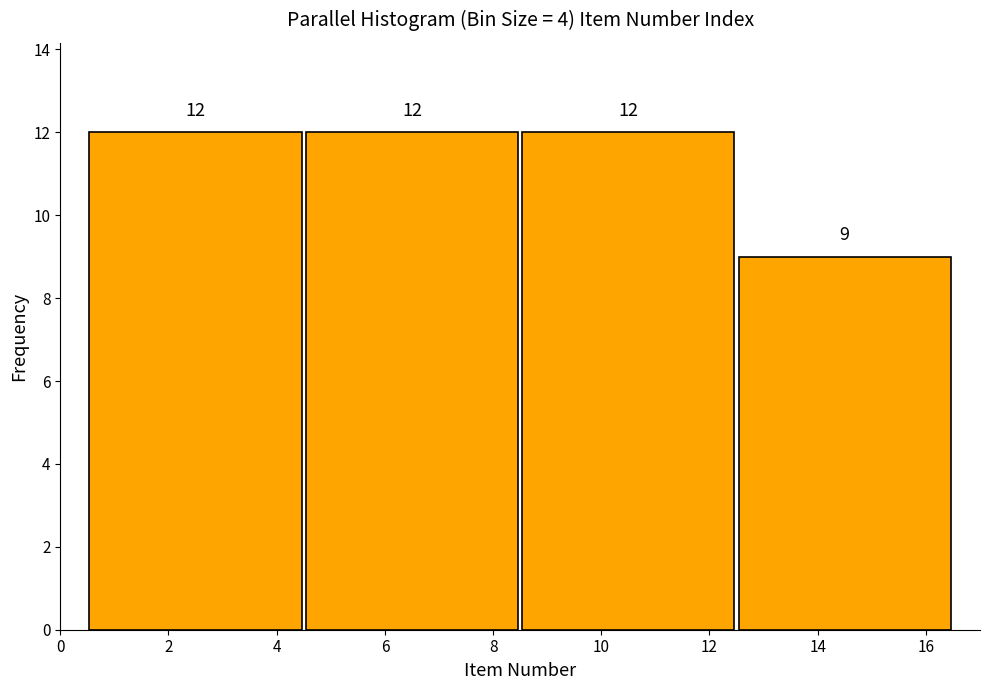

What is the height of the bar covering 12.5 to 16.5 on the x-axis?

9